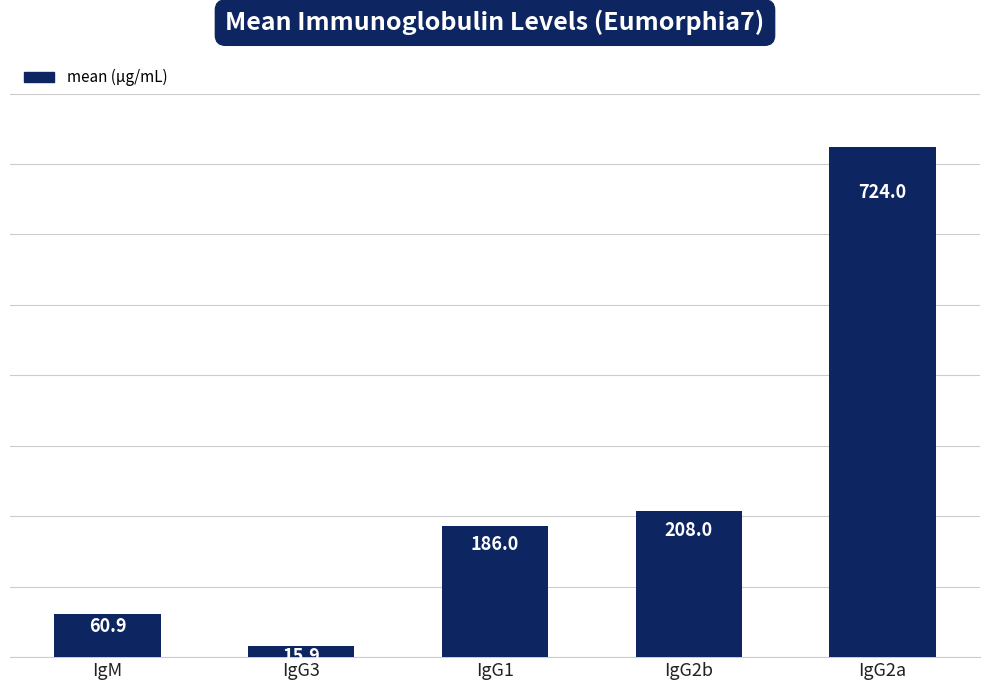

The chart shows a value of 60.9 at IgM. True or false?

True